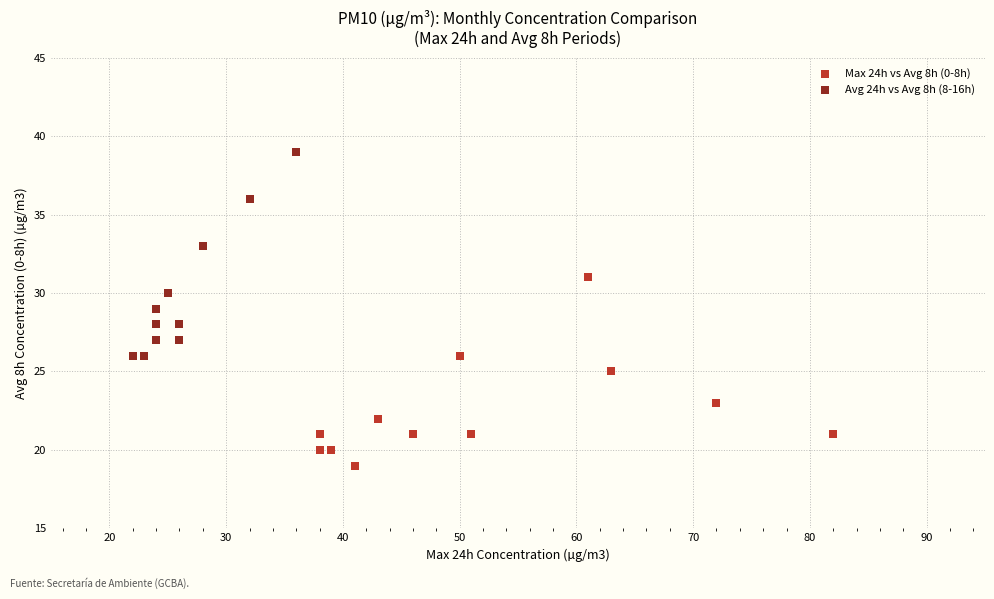

Which series contains the highest Y value?

Avg 24h vs Avg 8h (8-16h)